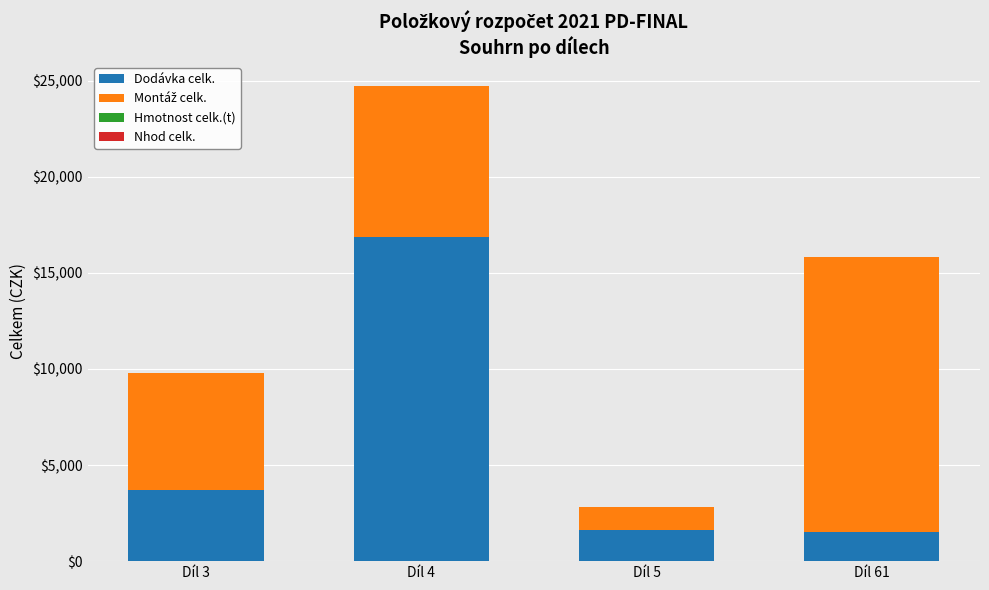

Which category has the highest value in the Dodávka celk. series?

Díl 4